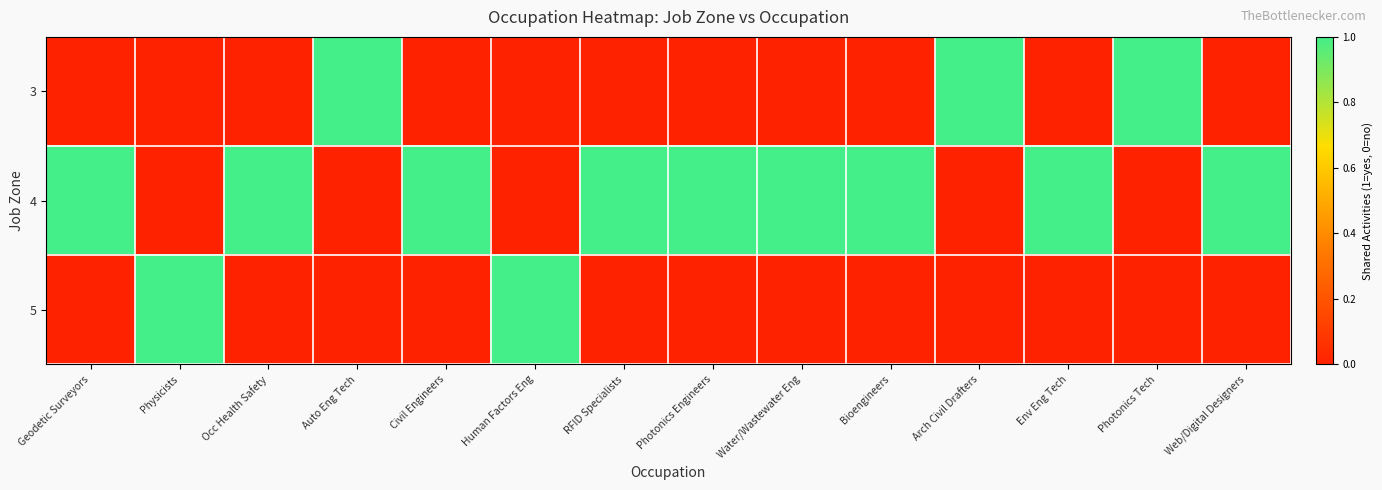

At which category is the sum across all series the highest?

Geodetic Surveyors